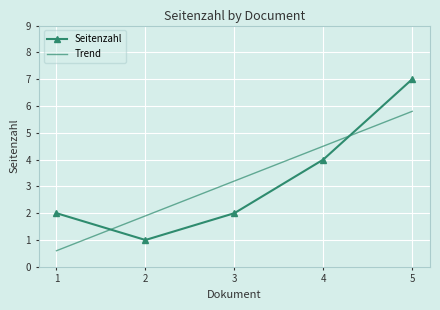

Is this an area chart (filled region under the line)?

No